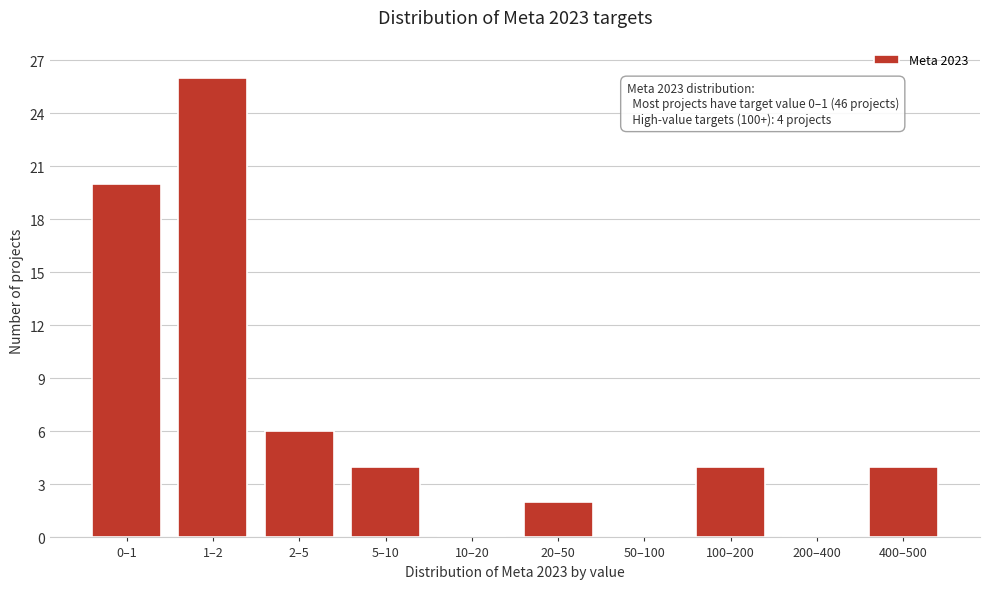

Reading left to right, list all the values displayed in this chart.

0–1=20	1–2=26	2–5=6	5–10=4	10–20=0	20–50=2	50–100=0	100–200=4	200–400=0	400–500=4